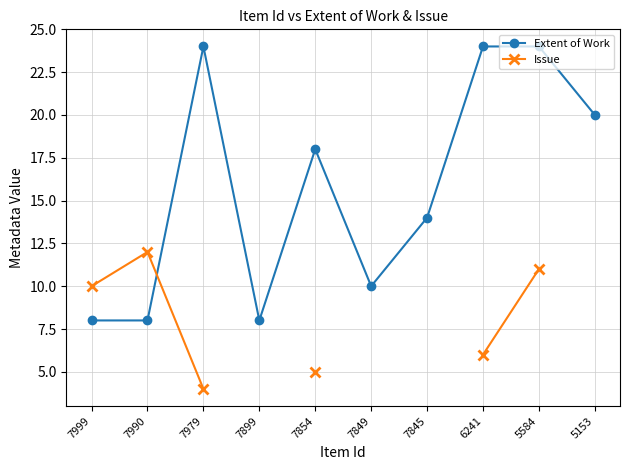

What is the difference between the Issue values at 6241 and 7979?

2.0